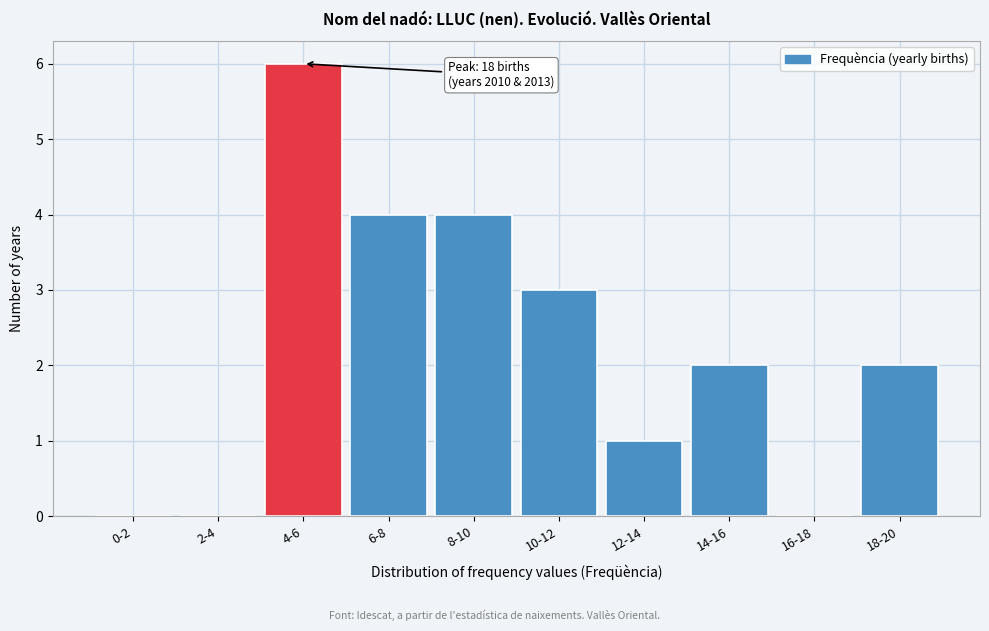

Reading left to right, extract all data points from this chart.

0-2=0	2-4=0	4-6=6	6-8=4	8-10=4	10-12=3	12-14=1	14-16=2	16-18=0	18-20=2